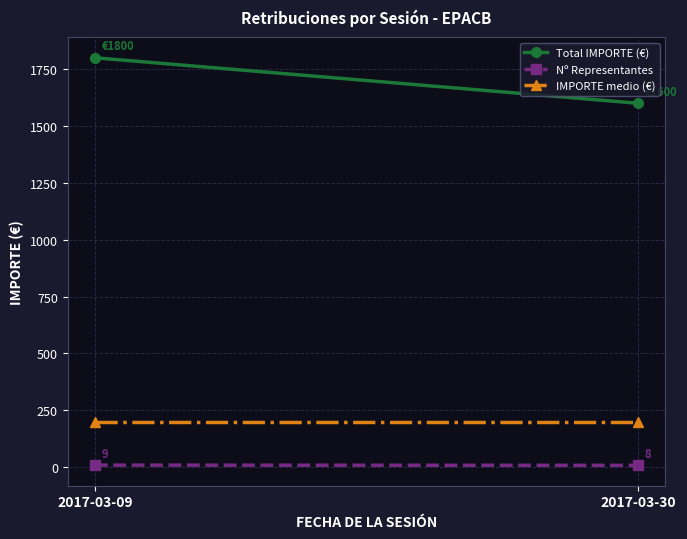

Where is Nº Representantes nearest to the value 8?

2017-03-30